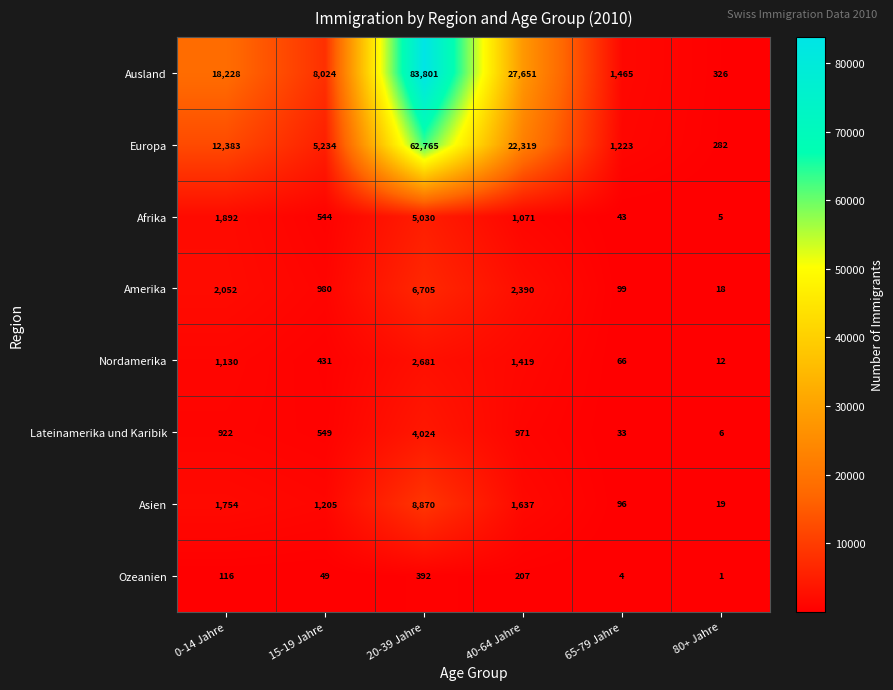

Count the number of data series in this chart.

8